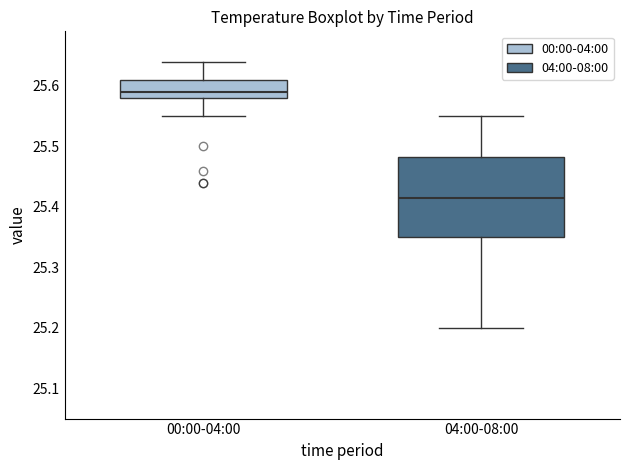

Where does the upper whisker of the box for 00:00-04:00 end on the y-axis? The values are not printed on the chart, so give them approximately, as read against the axis.

25.64